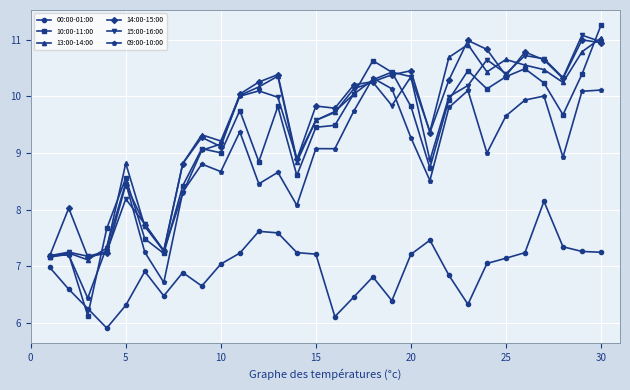

In 13:00-14:00, how many points are lower than both neighbors (excluding endpoints)?

7